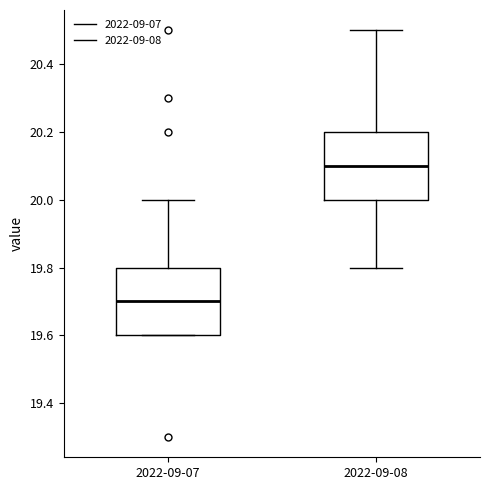

Reading left to right, transcribe this box plot: for each box, give where its median line is, the range the box spans, and where its two whiskers end, as read against the y-axis. The values are not printed on the chart, so give them approximately, as read against the axis.

2022-09-07: median 19.7, box 19.6 to 19.8, whiskers 19.6 to 20.0
2022-09-08: median 20.1, box 20.0 to 20.2, whiskers 19.8 to 20.5